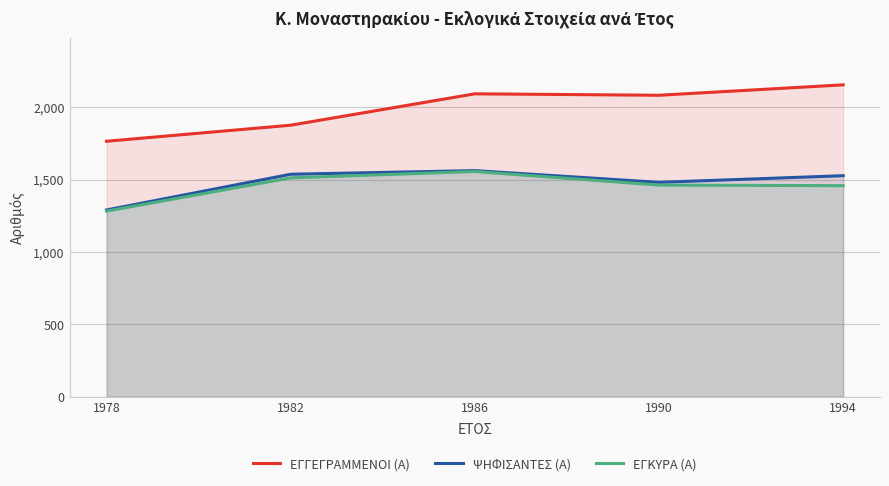

In ΨΗΦΙΣΑΝΤΕΣ (Α), how many points are higher than both neighbors (excluding endpoints)?

1